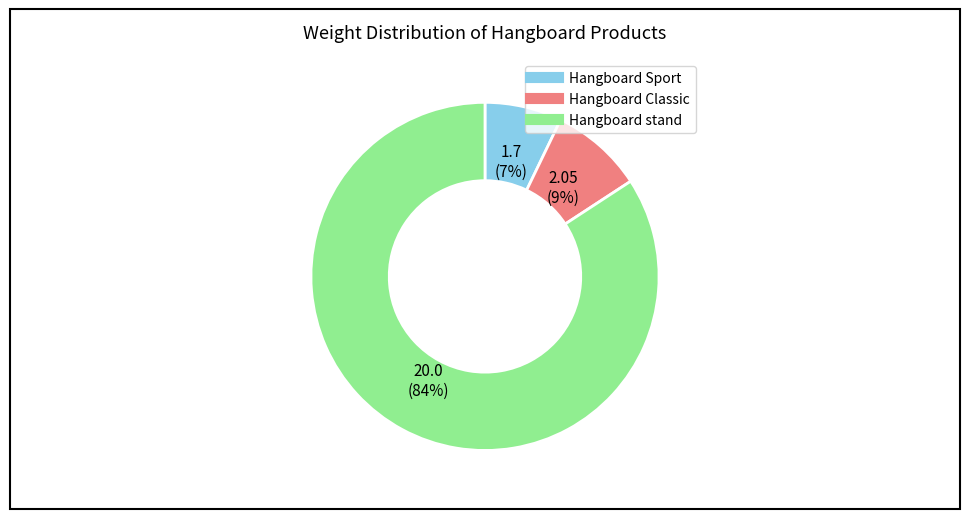

The Hangboard Sport slice represents 7% of the pie. True or false?

True